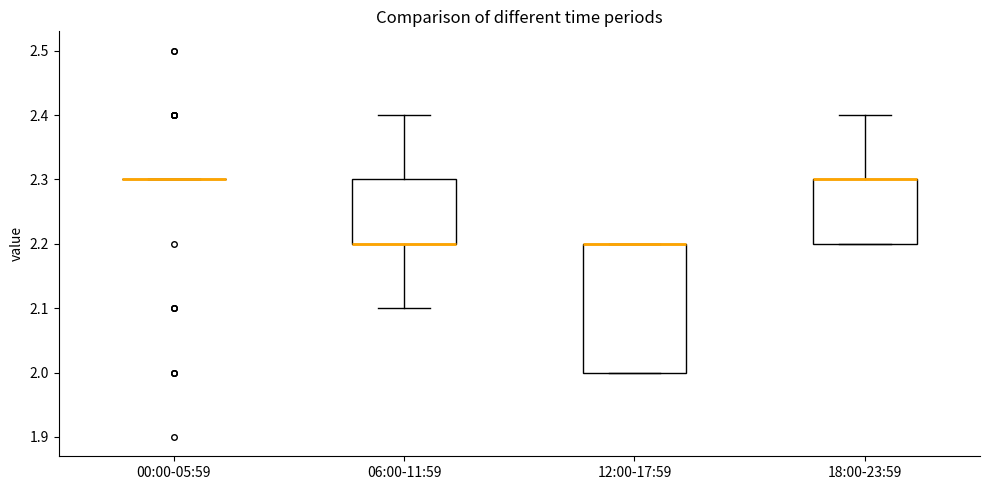

Reading left to right, transcribe this box plot: for each box, give where its median line is, the range the box spans, and where its two whiskers end, as read against the y-axis. The values are not printed on the chart, so give them approximately, as read against the axis.

00:00-05:59: box collapsed to a line at 2.3, whiskers 2.3 to 2.3
06:00-11:59: median 2.2 (drawn on the box's lower edge), box 2.2 to 2.3, whiskers 2.1 to 2.4
12:00-17:59: median 2.2 (drawn on the box's upper edge), box 2.0 to 2.2, whiskers 2.0 to 2.2
18:00-23:59: median 2.3 (drawn on the box's upper edge), box 2.2 to 2.3, whiskers 2.2 to 2.4